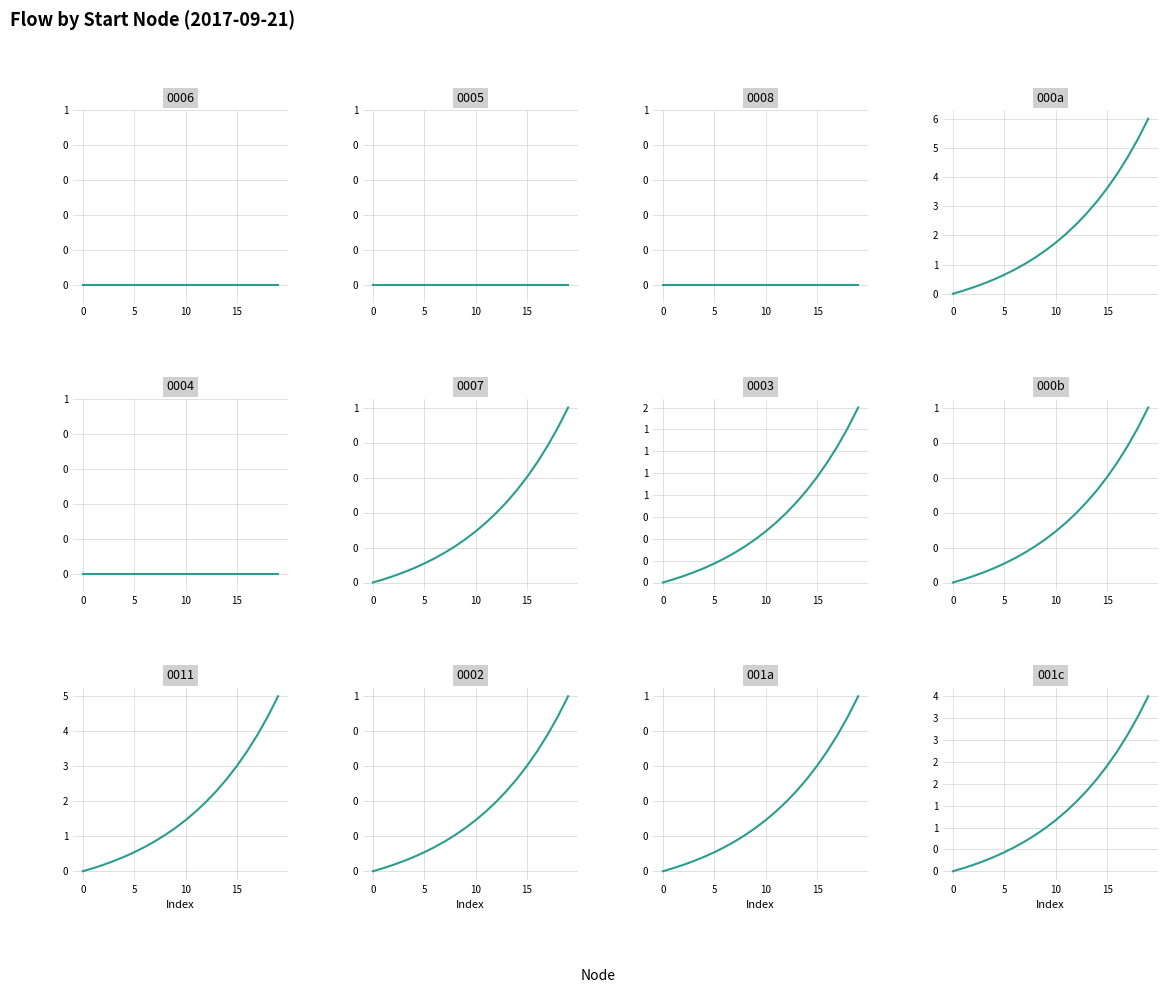

Which has a higher value, 19 or 16?

19